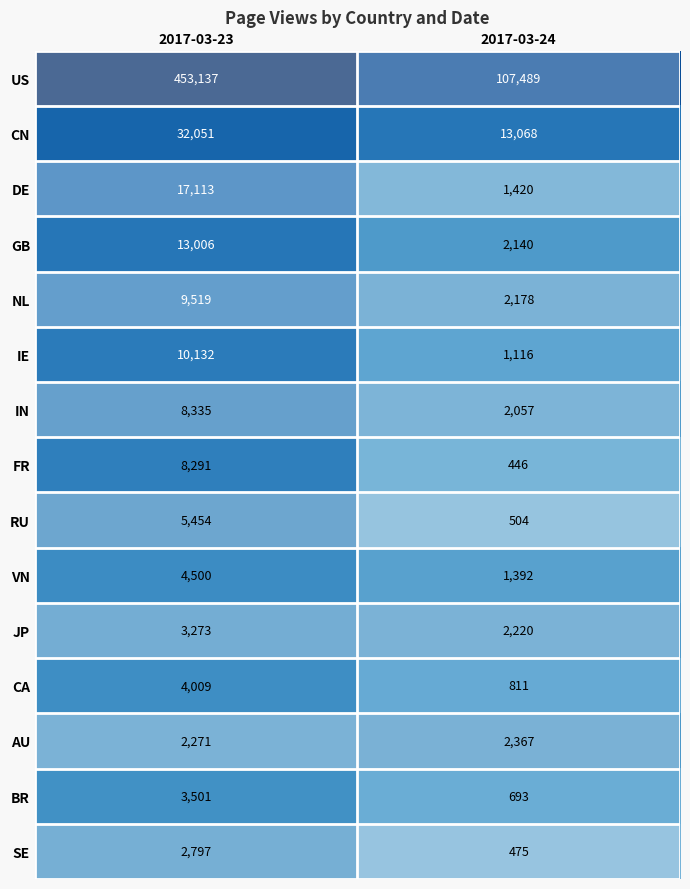

Is it true that FR equals 8291 at 2017-03-23?

True